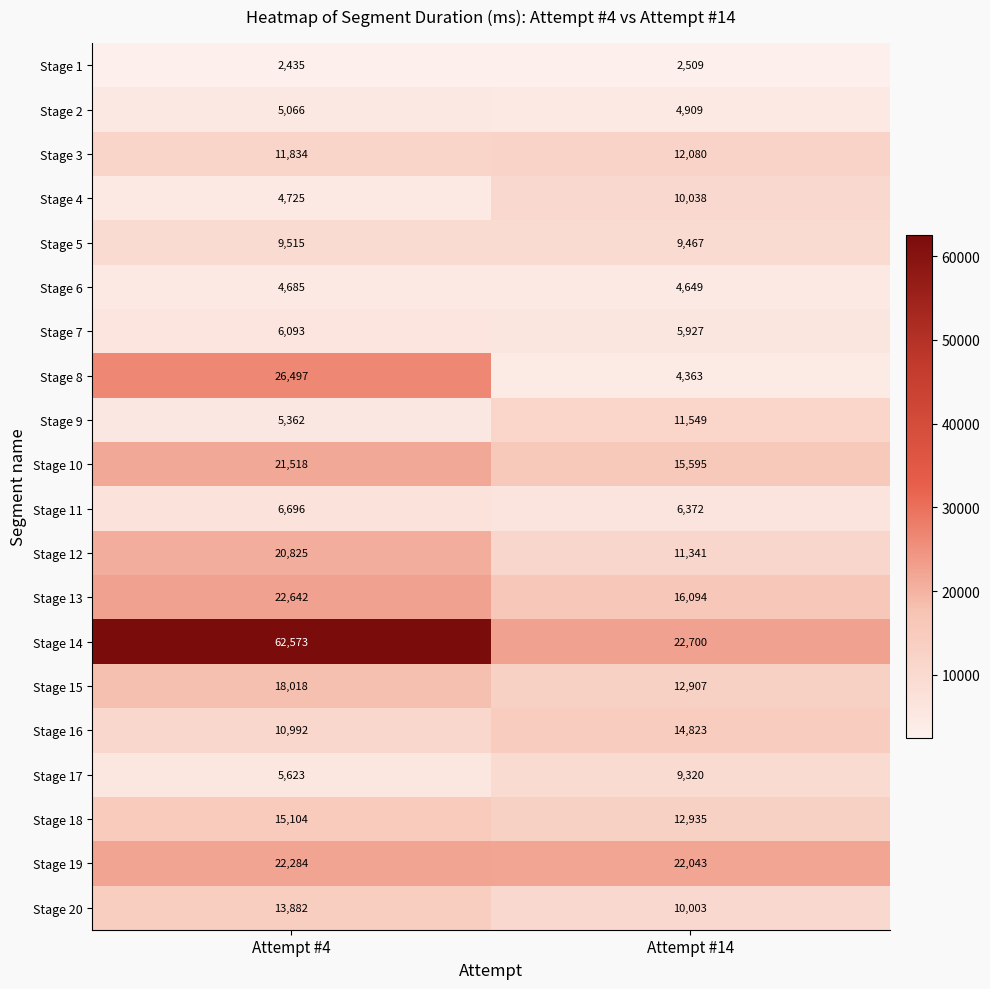

Which series has the largest total across all categories?

Stage 14